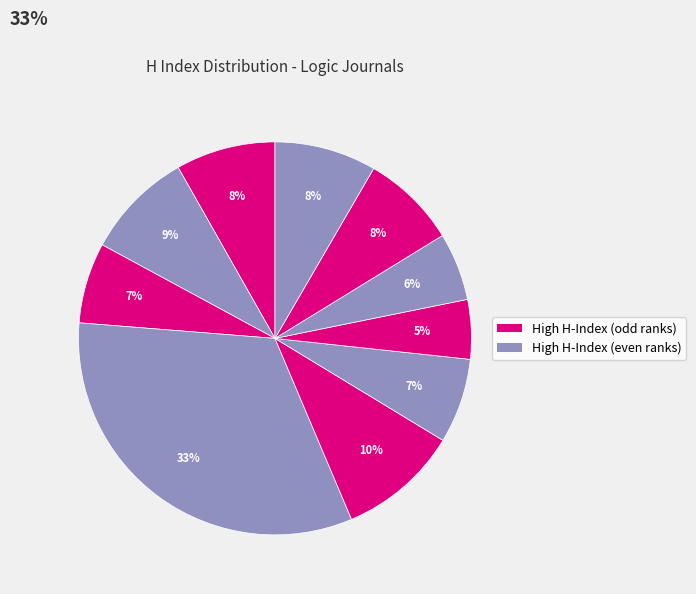

How many slices are in this pie chart?

10